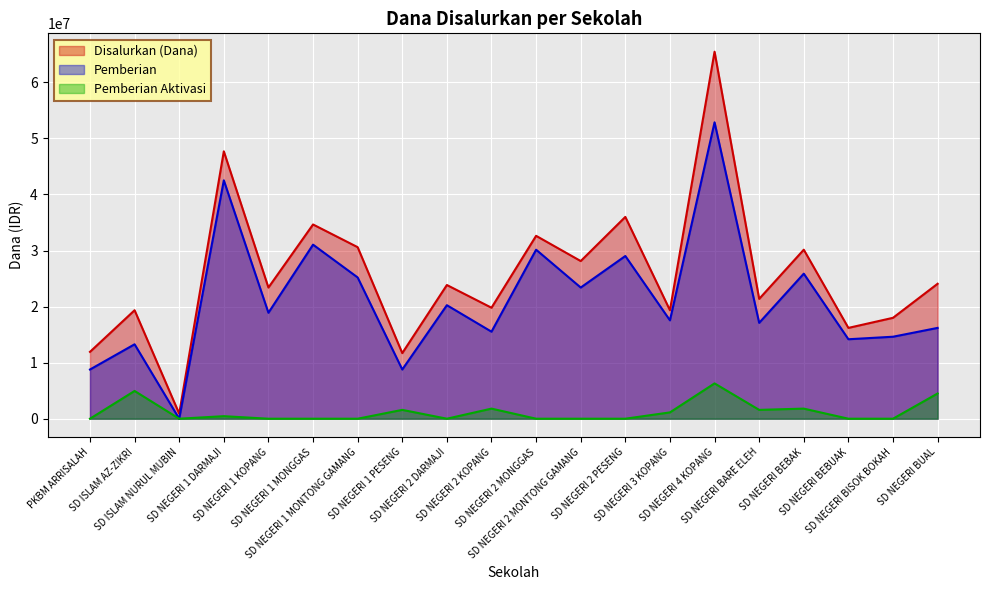

What is the value of the Pemberian point at the 19th from the left?

14625000